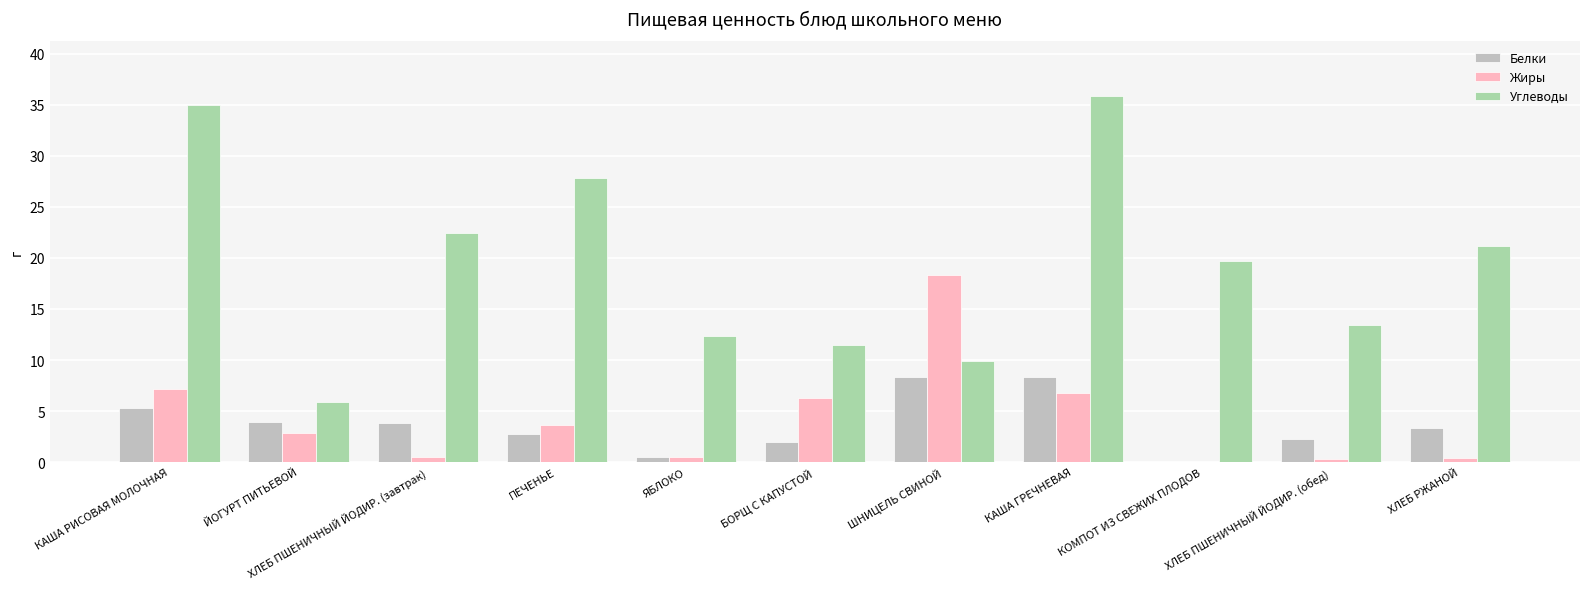

What is the sum of all Белки values?

40.5